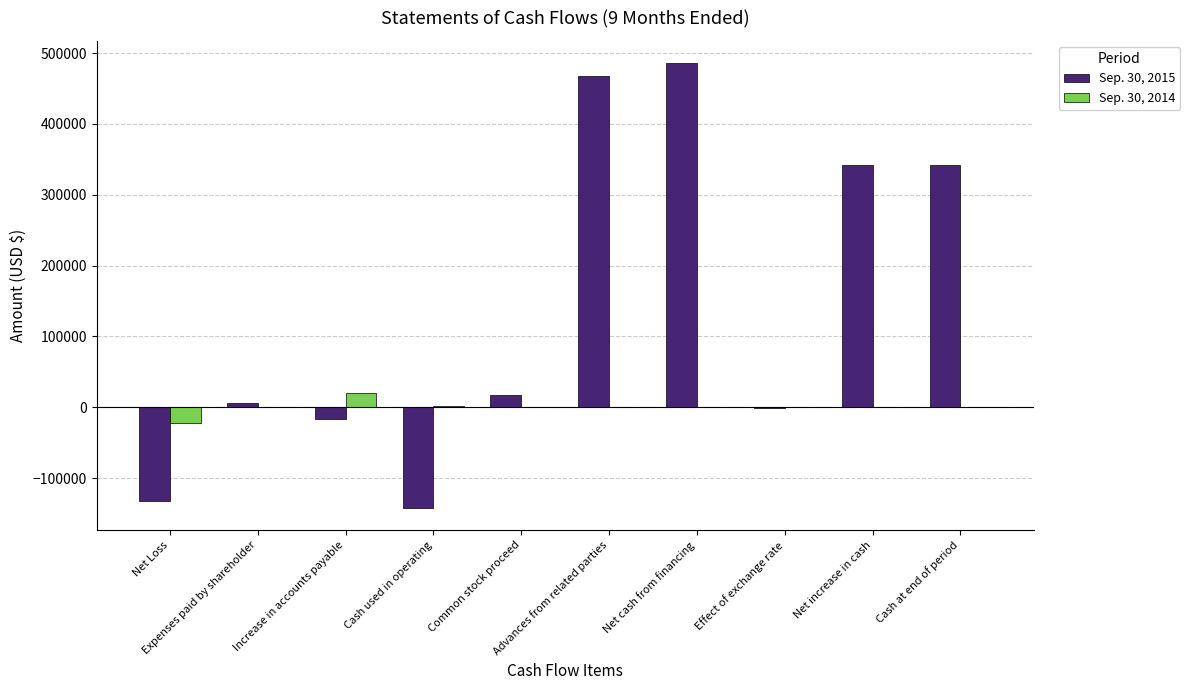

How many distinct data groups are displayed?

2